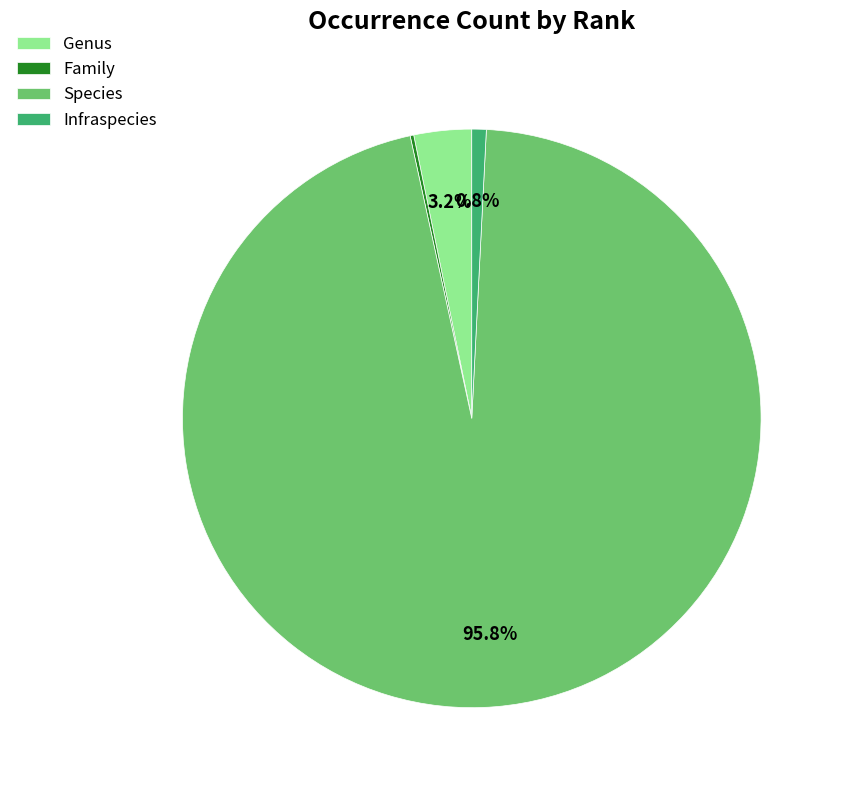

To the nearest percent, what percentage of the pie is Infraspecies?

1%